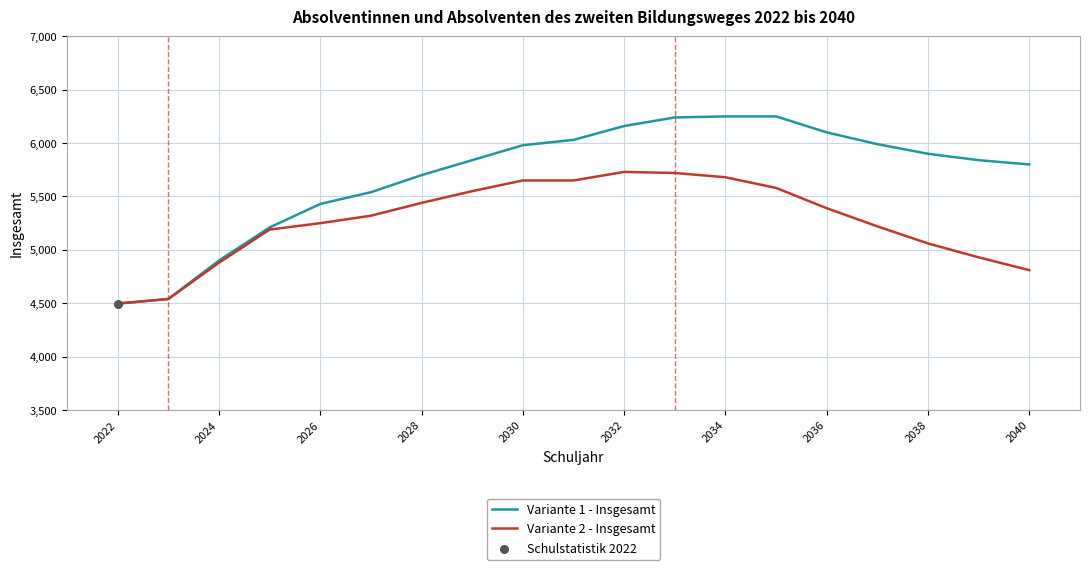

Rank the series by their average value, from highest to lowest.

Variante 1 - Insgesamt, Variante 2 - Insgesamt